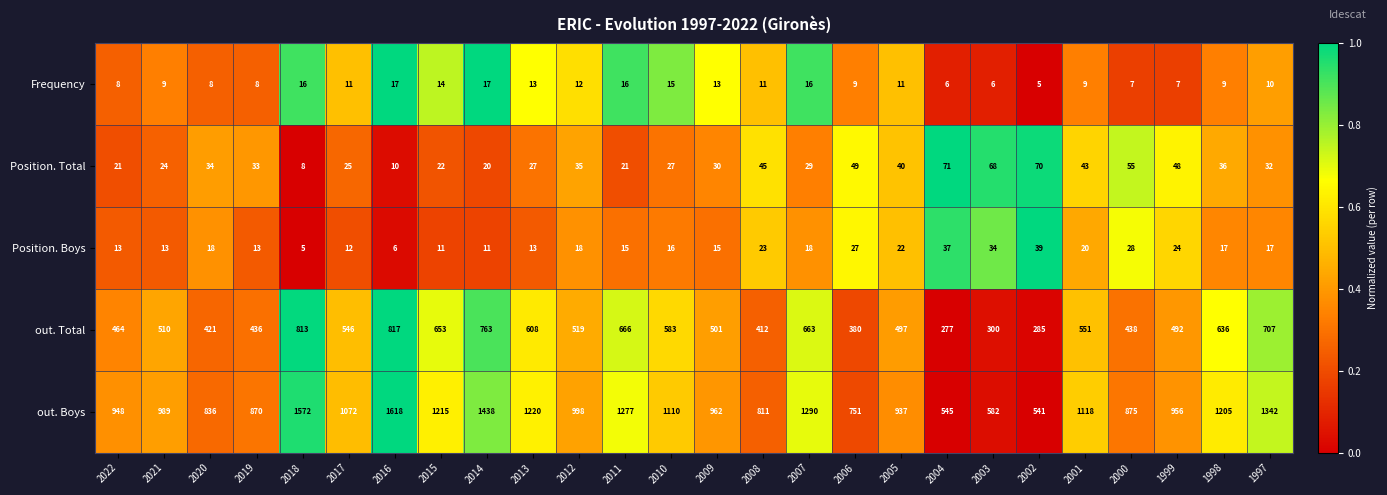

What is the difference between the maximum and minimum values in the Position. Boys series?

34